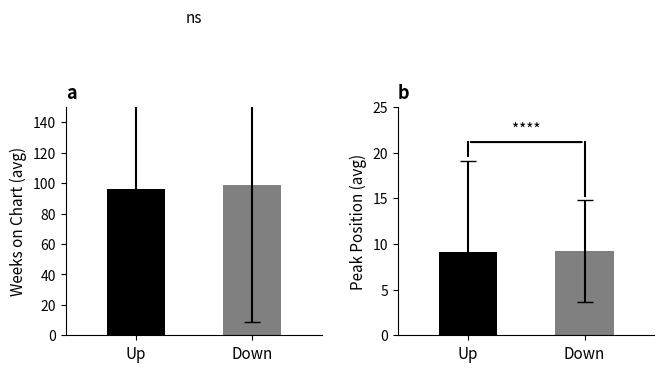

How many bars are there in each group?

2